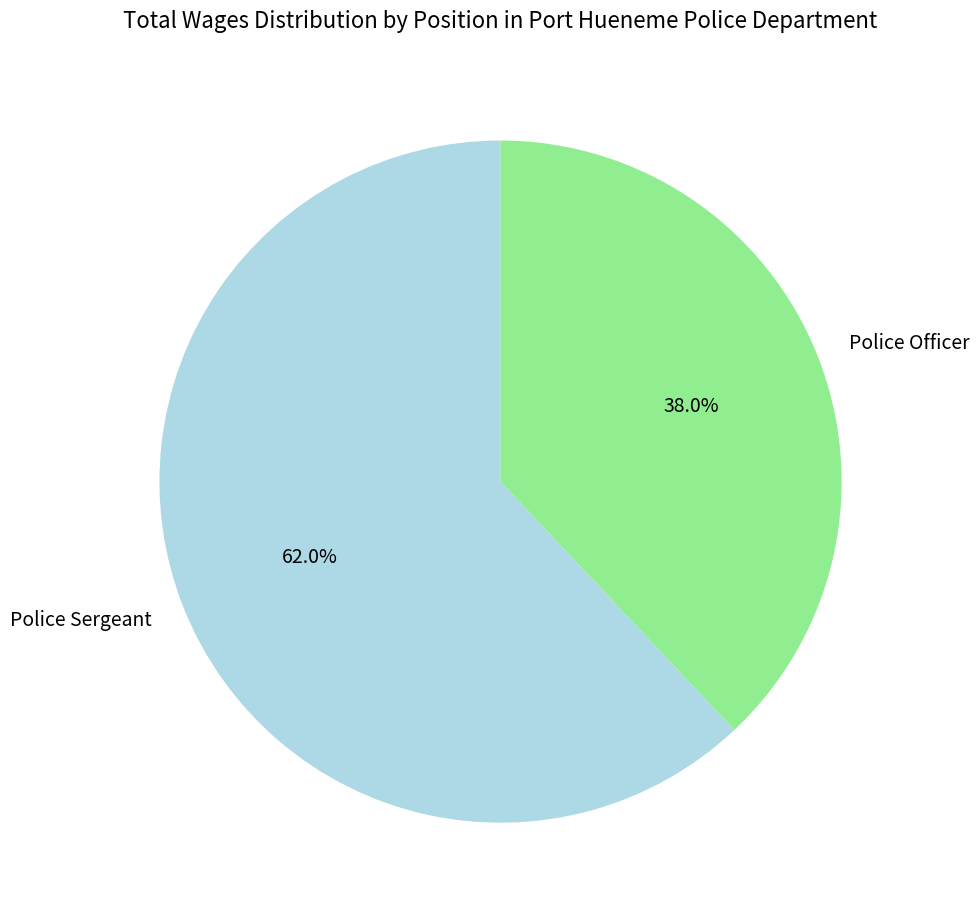

Which has a higher value, Police Sergeant or Police Officer?

Police Sergeant